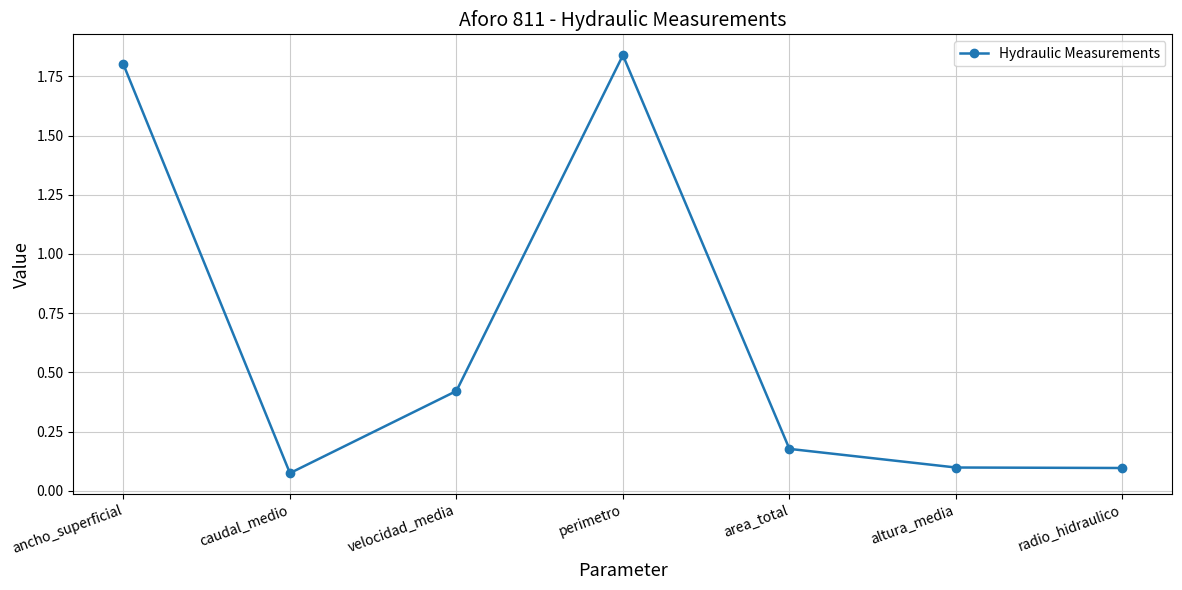

What position from the left is area_total?

5